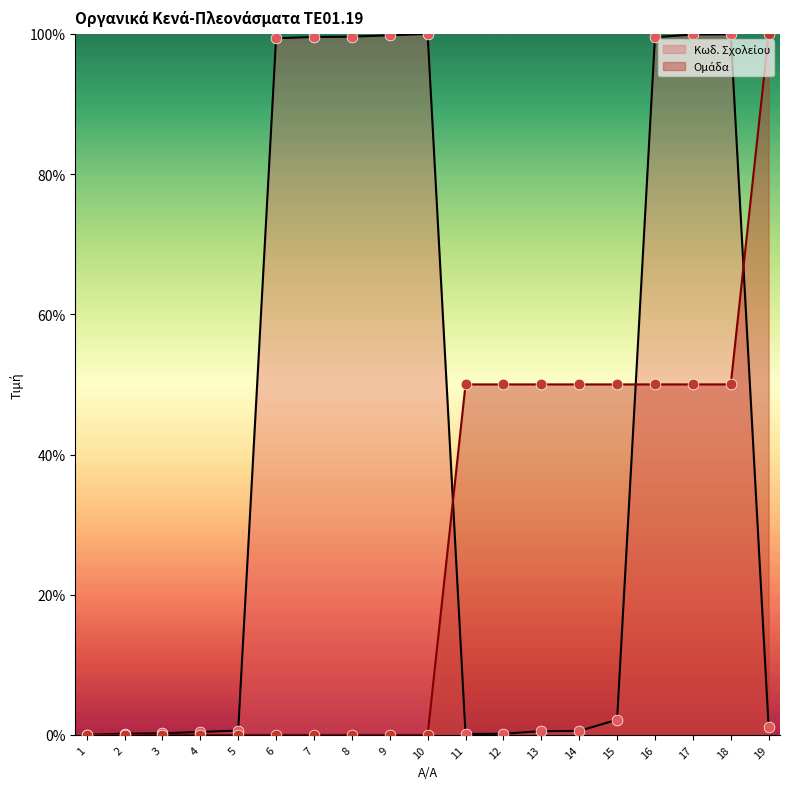

At how many categories does at least one series exceed 9?

14